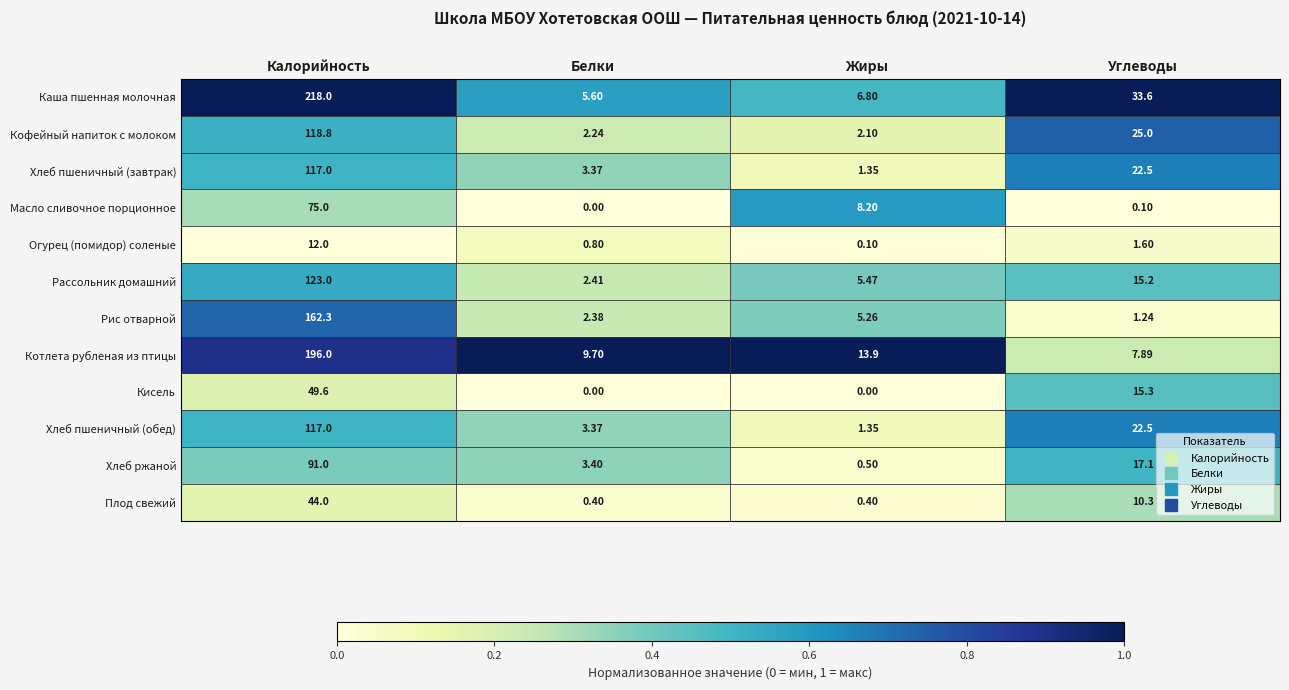

What is the total value across all series at Белки?

33.7